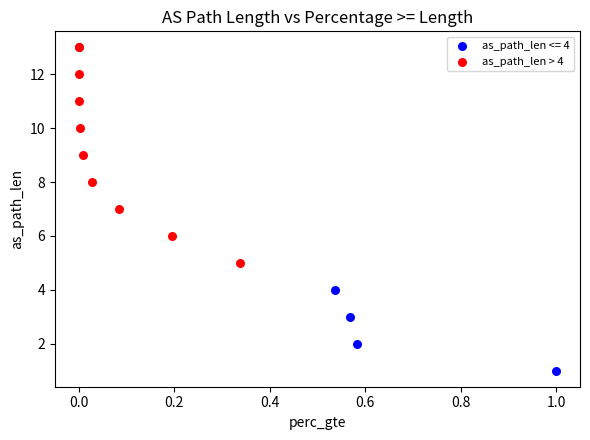

Which series reaches the minimum Y coordinate?

as_path_len <= 4